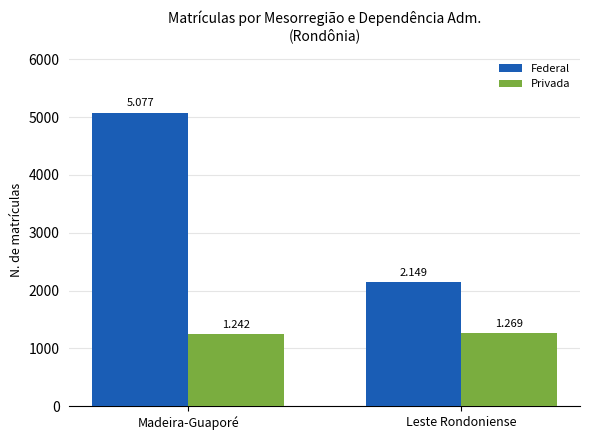

Which series changed the most between Madeira-Guaporé and Leste Rondoniense?

Federal